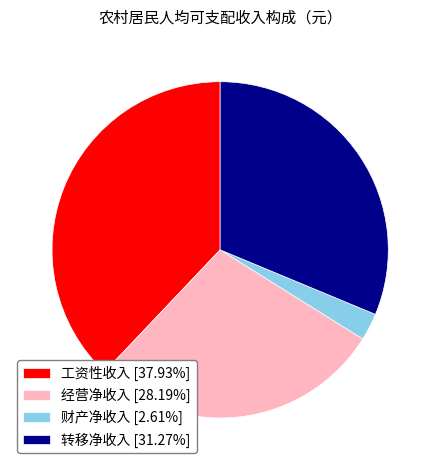

Is there any slice that represents more than half of the pie?

No